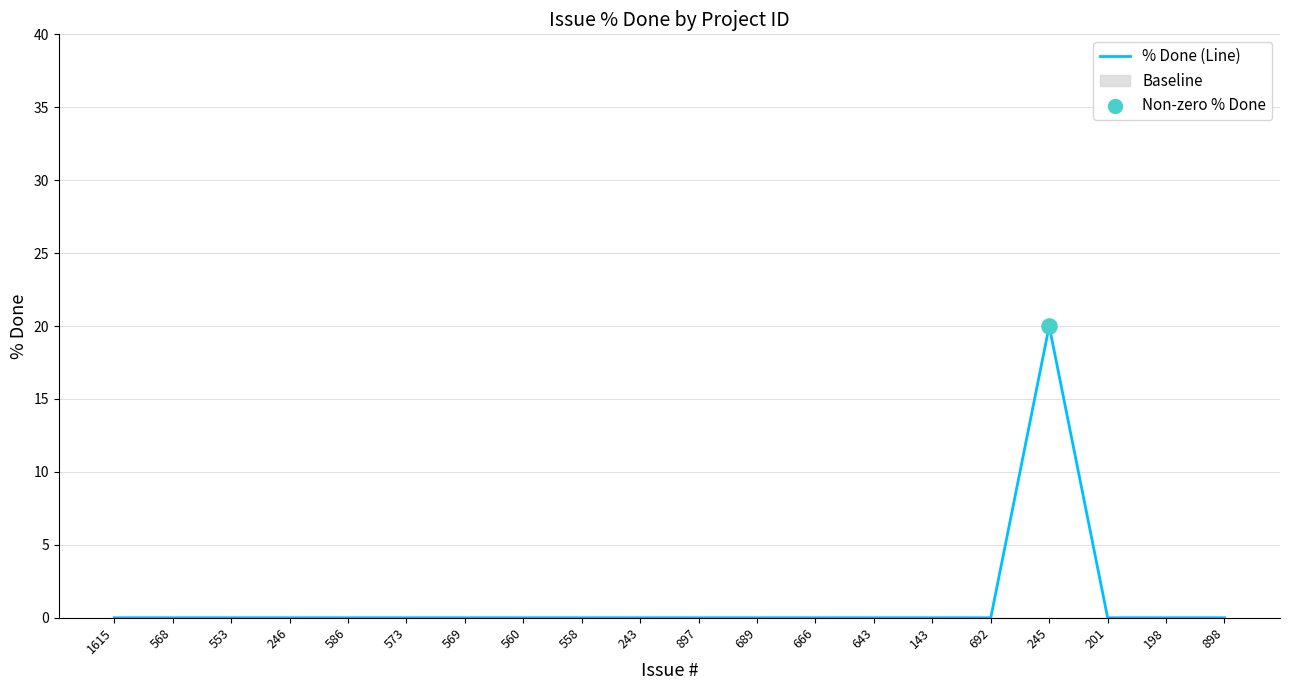

Between 569 and 553, which is larger?

569